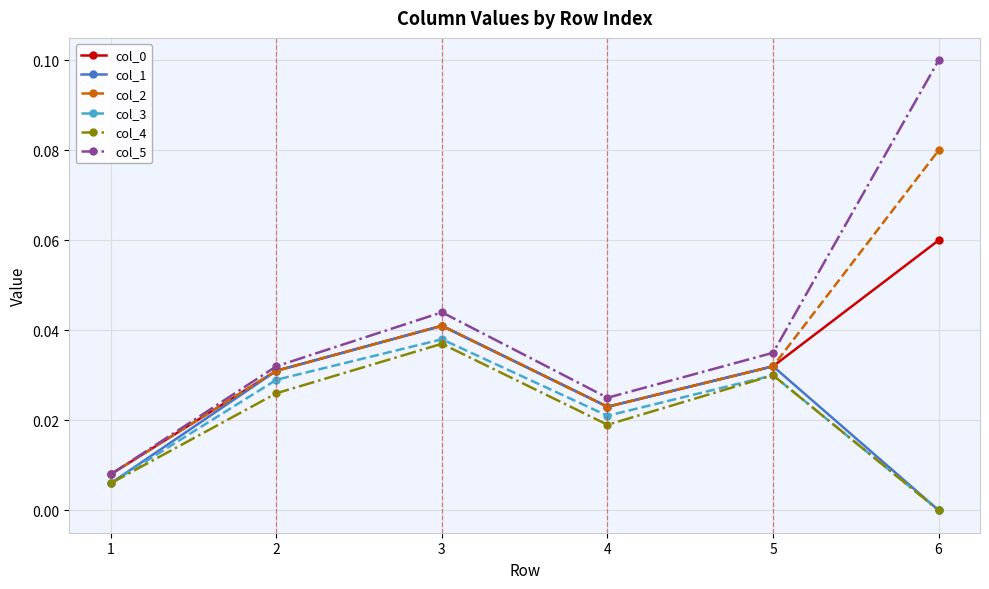

True or false: col_2 has a value of 0.0 at 6.

False